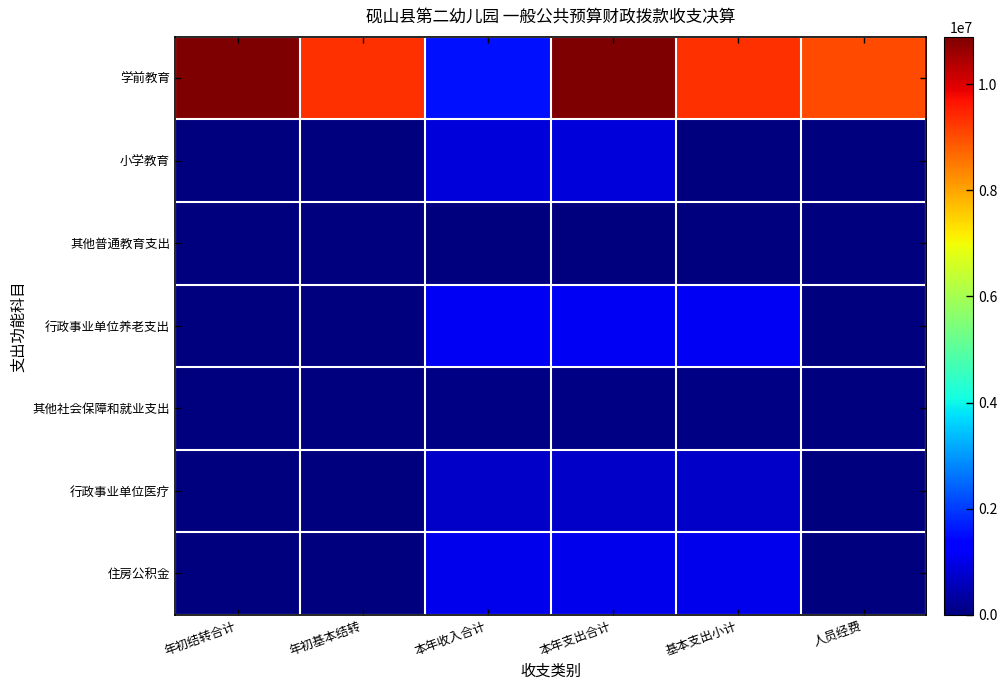

How many values in 其他社会保障和就业支出 are above zero?

3